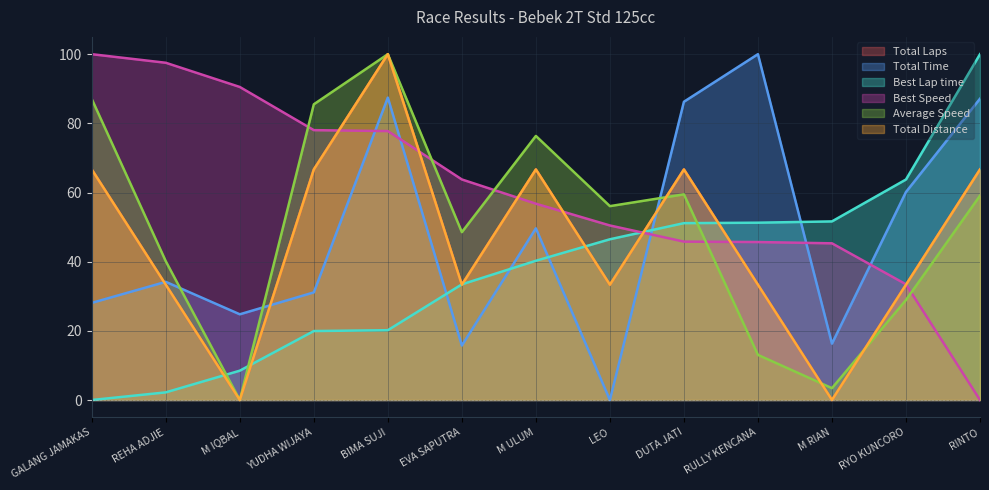

What is the spread (max minus min) of values at REHA ADJIE?

95.3